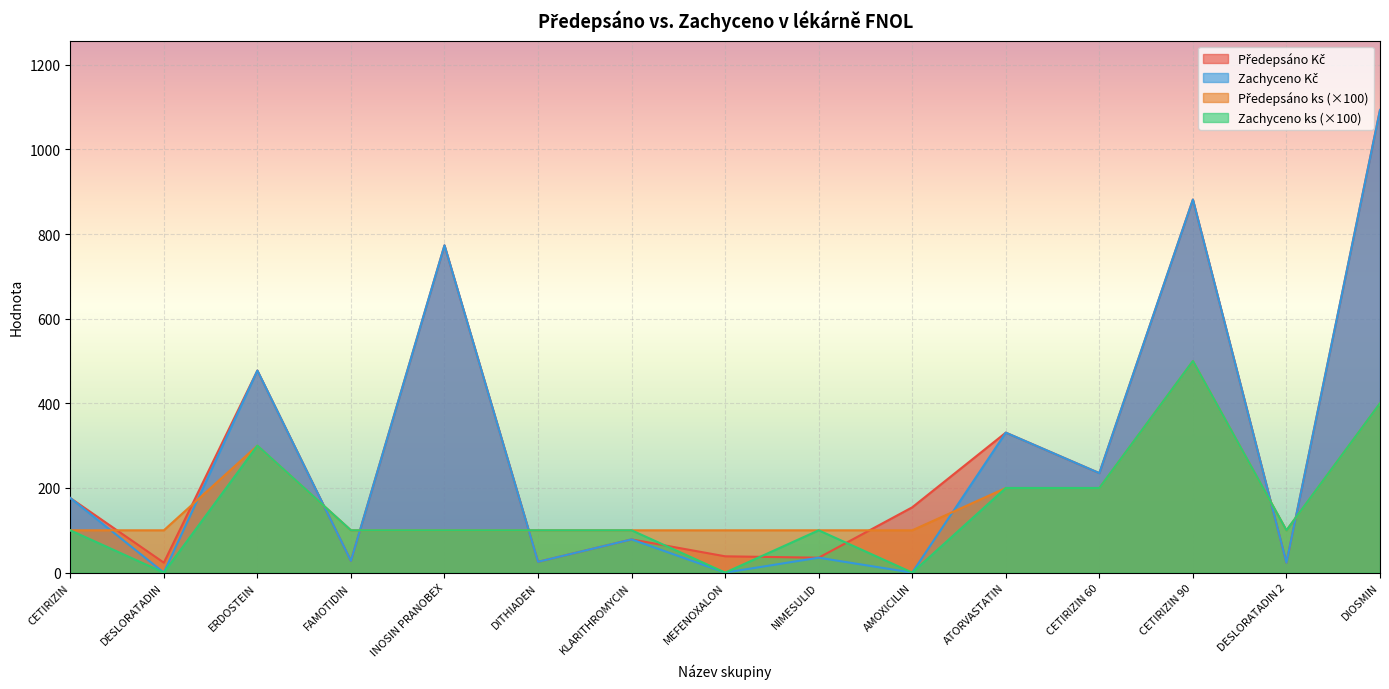

Which has a higher value, AMOXICILIN or KLARITHROMYCIN?

AMOXICILIN